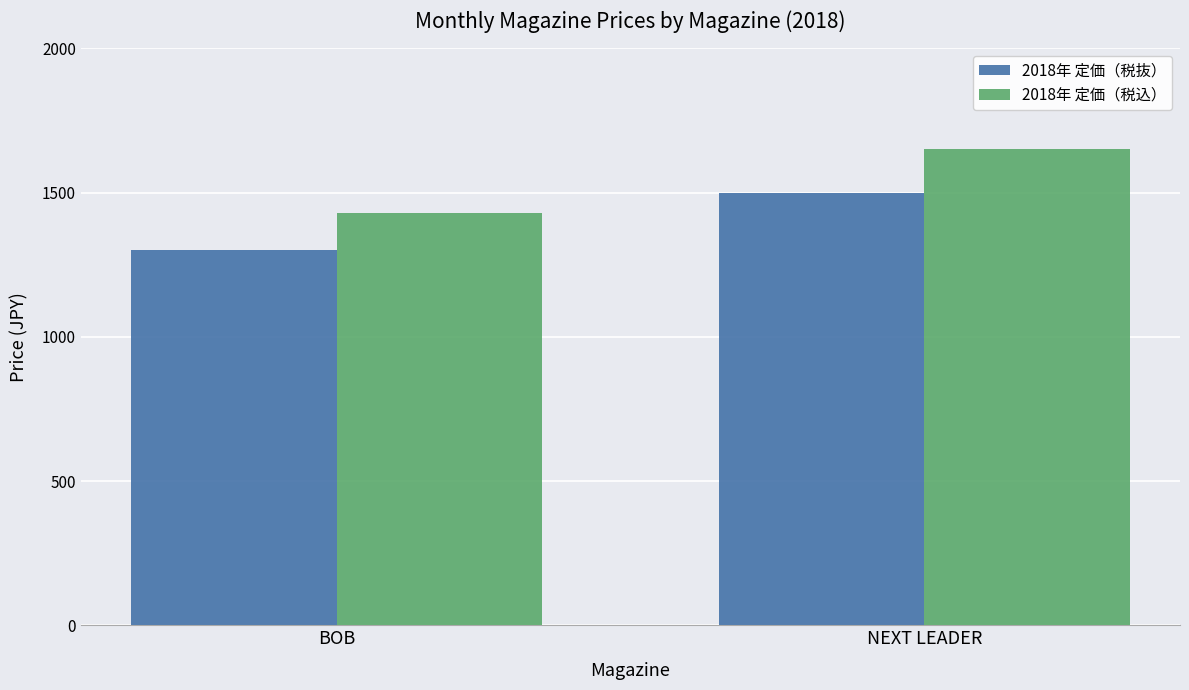

The value of 2018年 定価（税抜） at BOB is 1715. True or false?

False